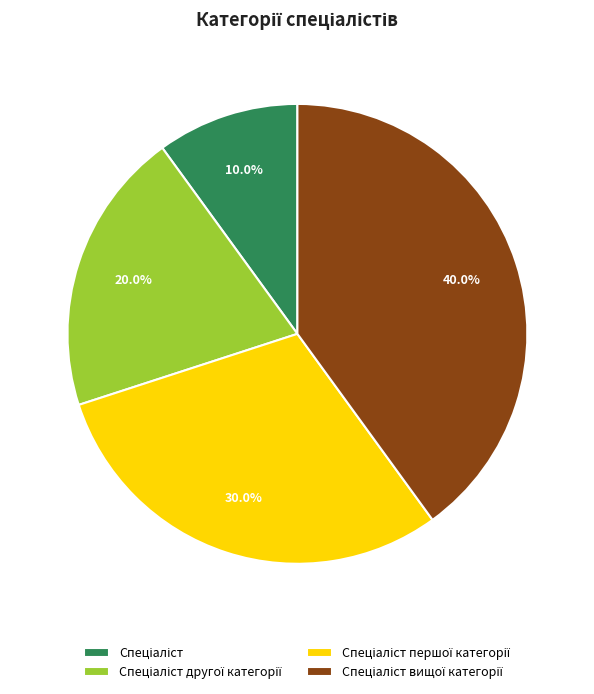

Is there a majority slice in this chart?

No